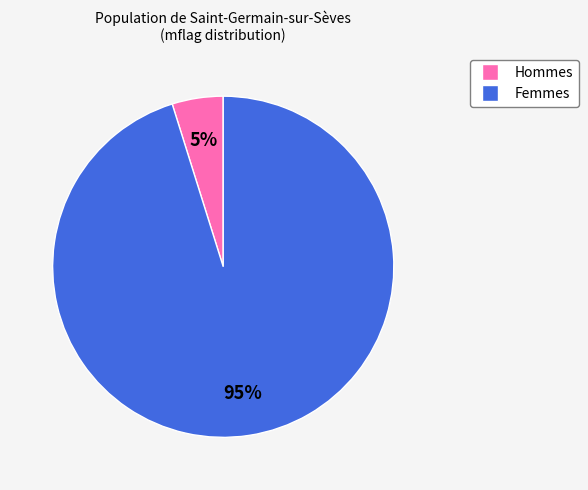

Count the number of slices in the pie.

2